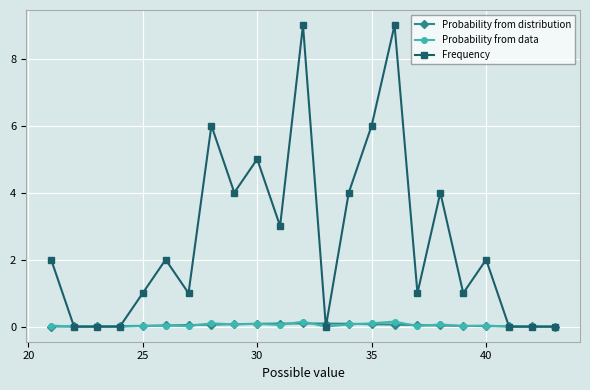

What is the greatest value displayed?

9.0